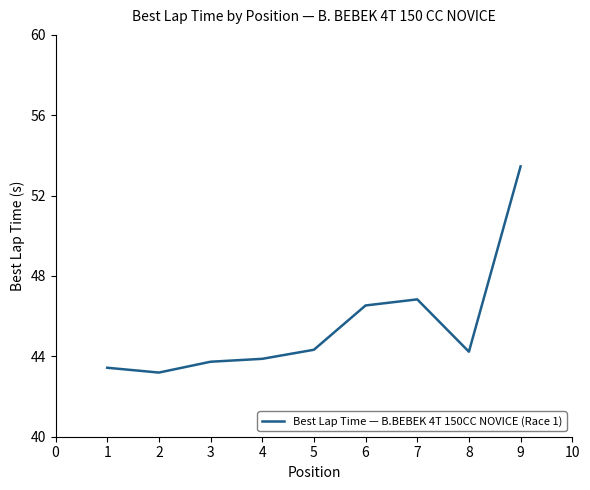

How many series are shown in this chart?

1